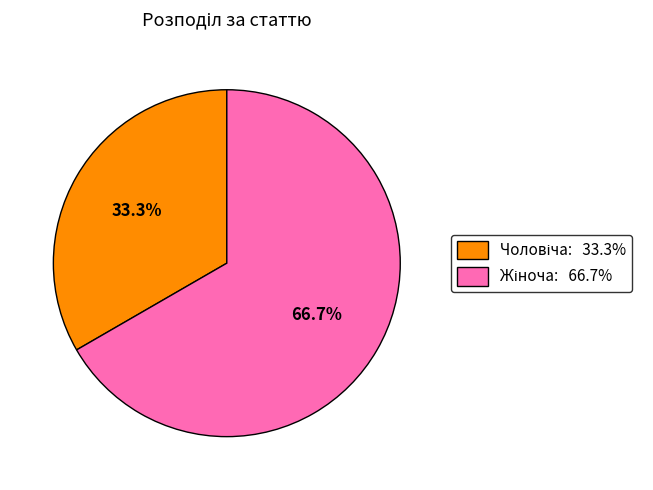

Is there any slice that represents more than half of the pie?

Yes